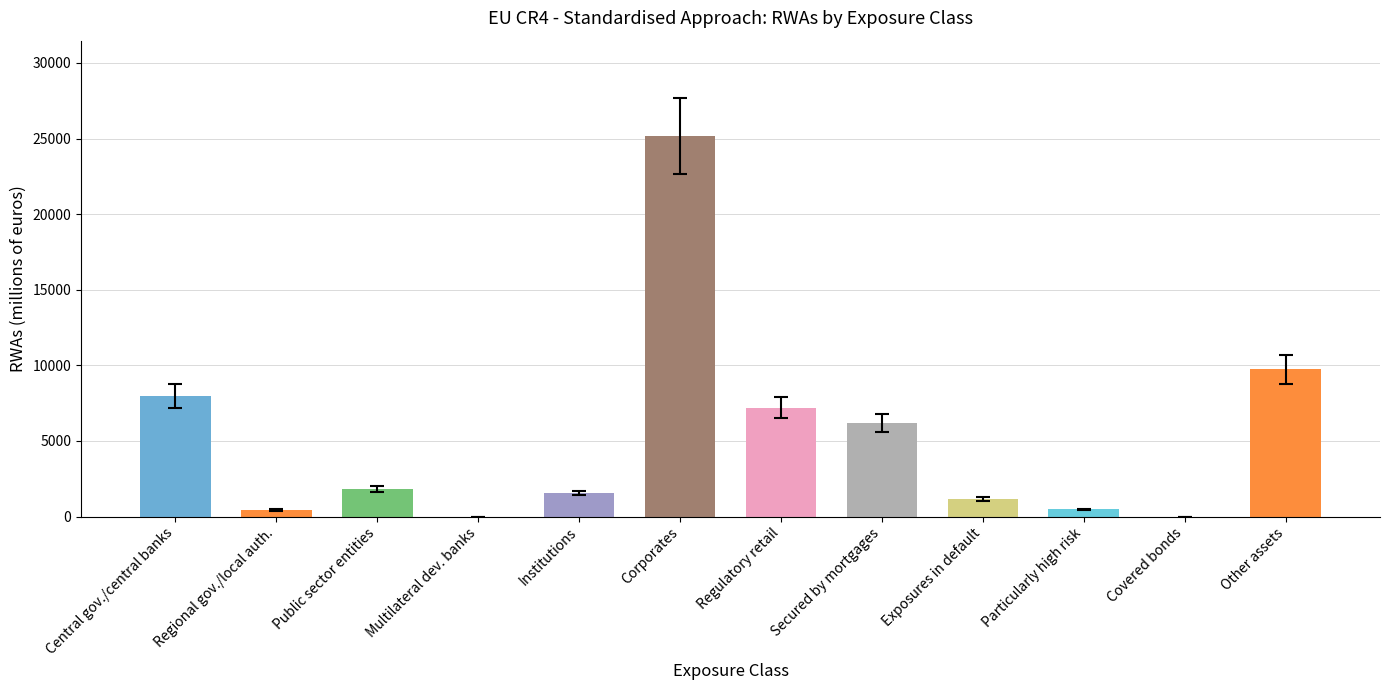

How many positive values does the rwa_values series have?

11